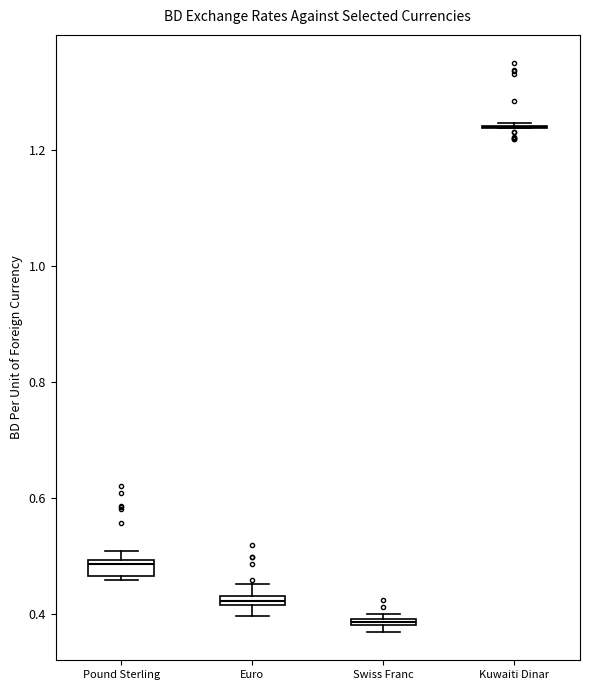

Where is the upper edge of the box for Pound Sterling on the y-axis? The values are not printed on the chart, so give them approximately, as read against the axis.

0.50